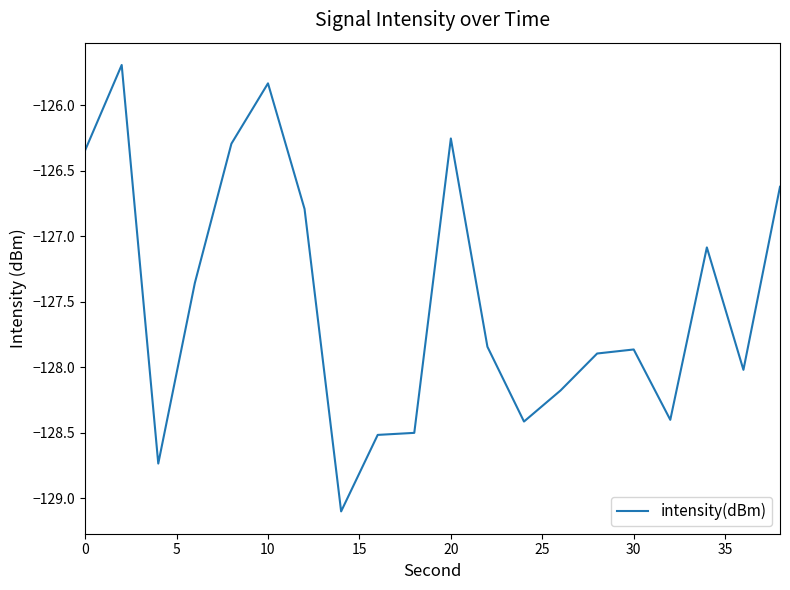

What is the minimum value shown in the chart?

-129.1